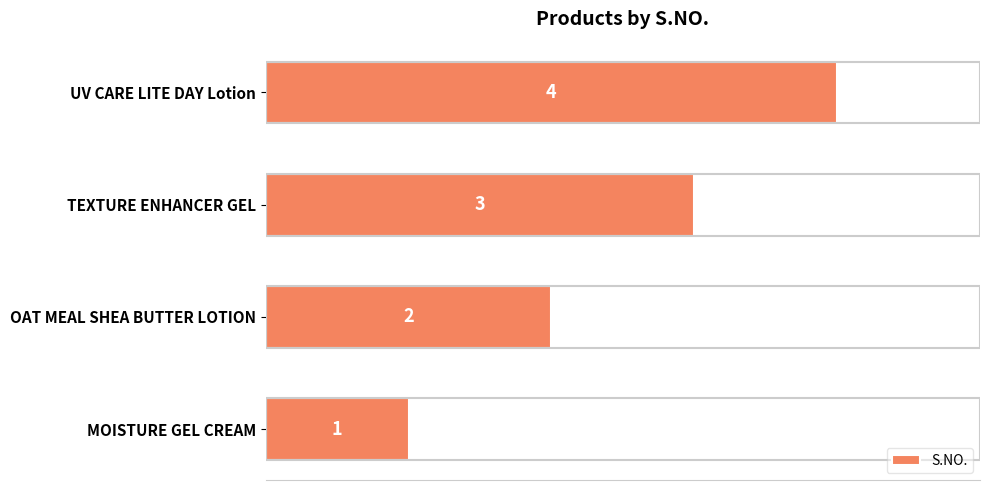

What is the change in value from OAT MEAL SHEA BUTTER LOTION to UV CARE LITE DAY Lotion?

+2